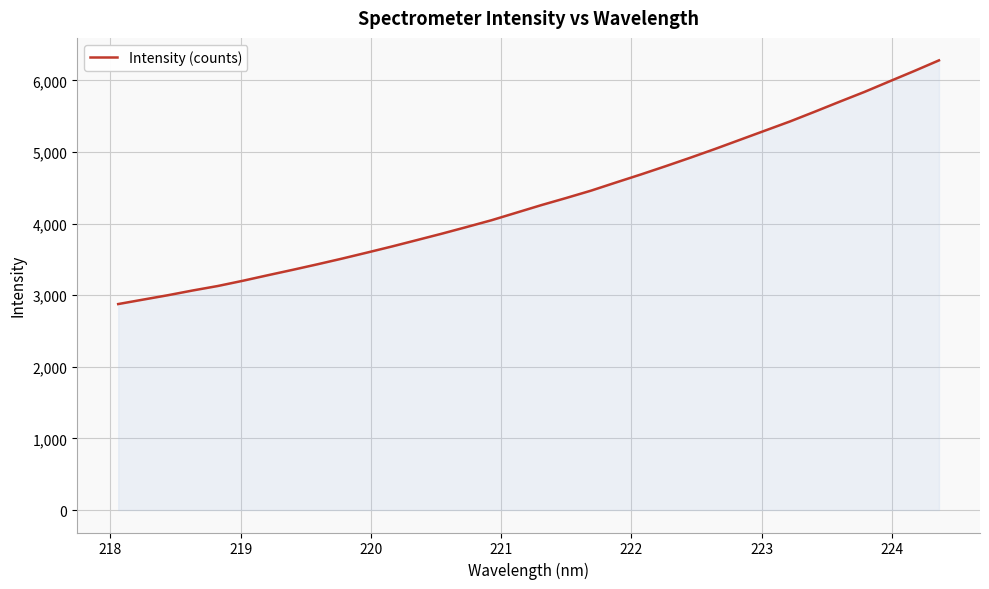

What is the difference between the maximum and minimum values?

3403.0